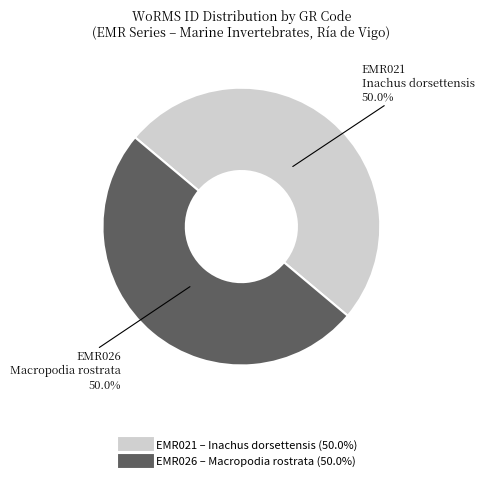

What is the total percentage of EMR021 and EMR026?

100.0%